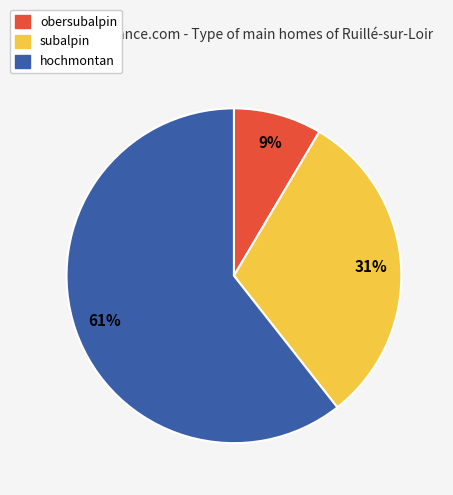

What is the largest slice in the pie chart?

hochmontan